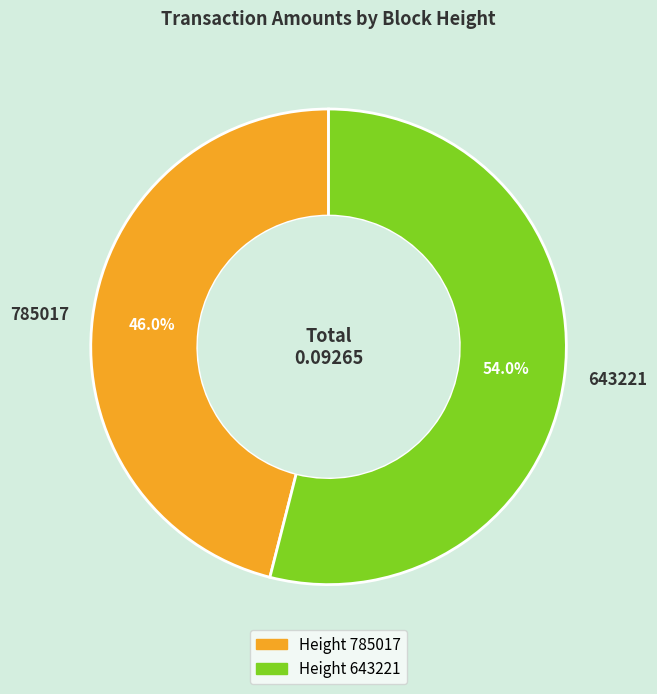

How many segments does this pie chart have?

2